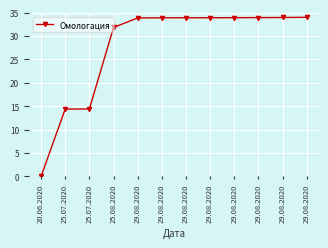

What is the label of the 4th point from the right?

29.08.2020